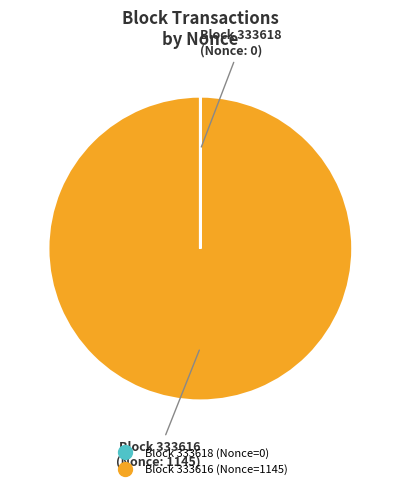

Is there any slice that represents more than half of the pie?

Yes